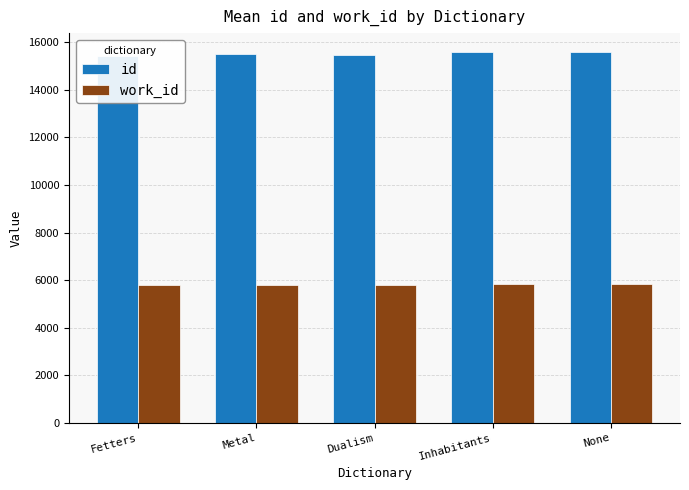

What value does the work_id series have at Inhabitants?

5857.0